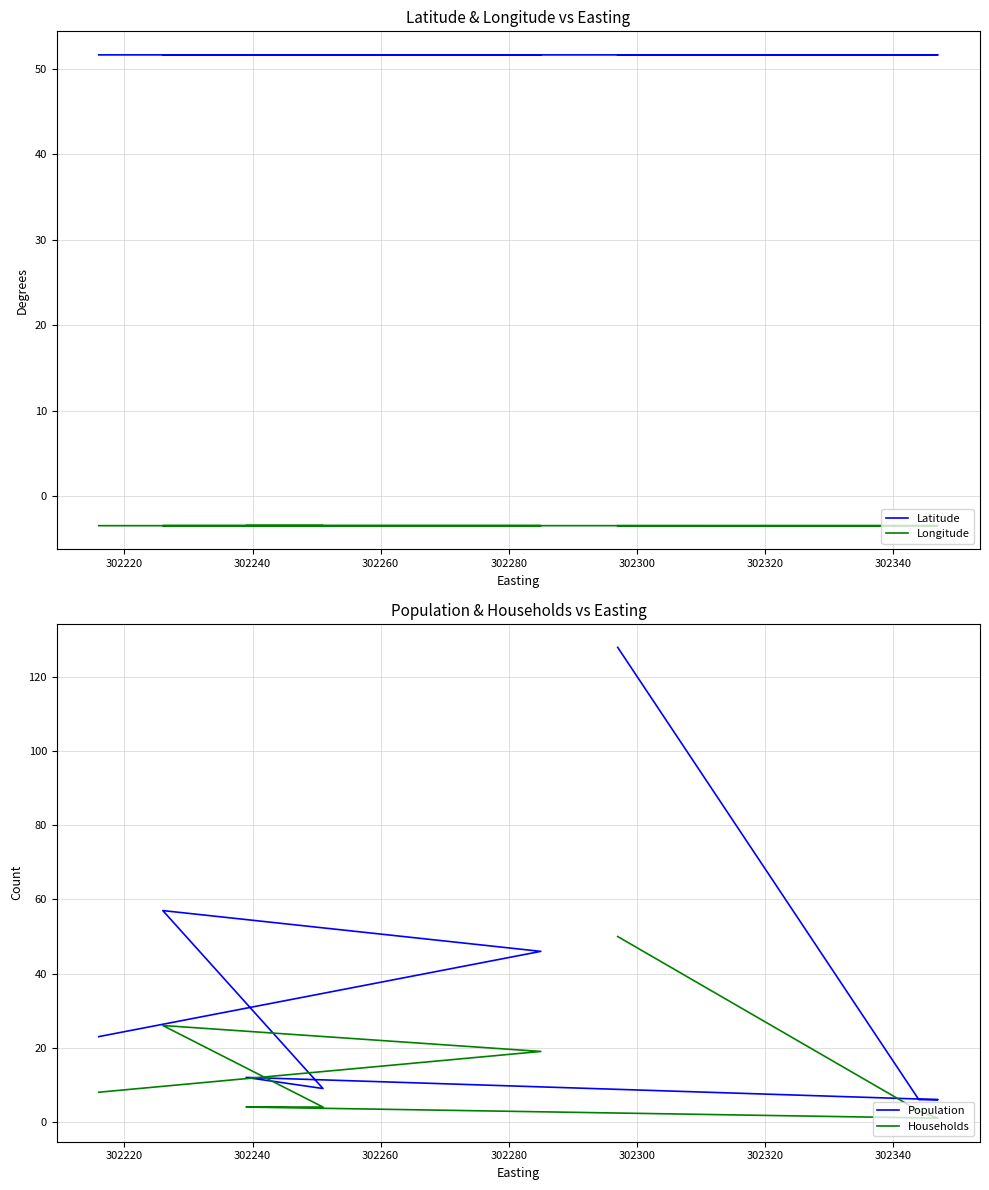

At which label is Latitude closest to 51?

302260